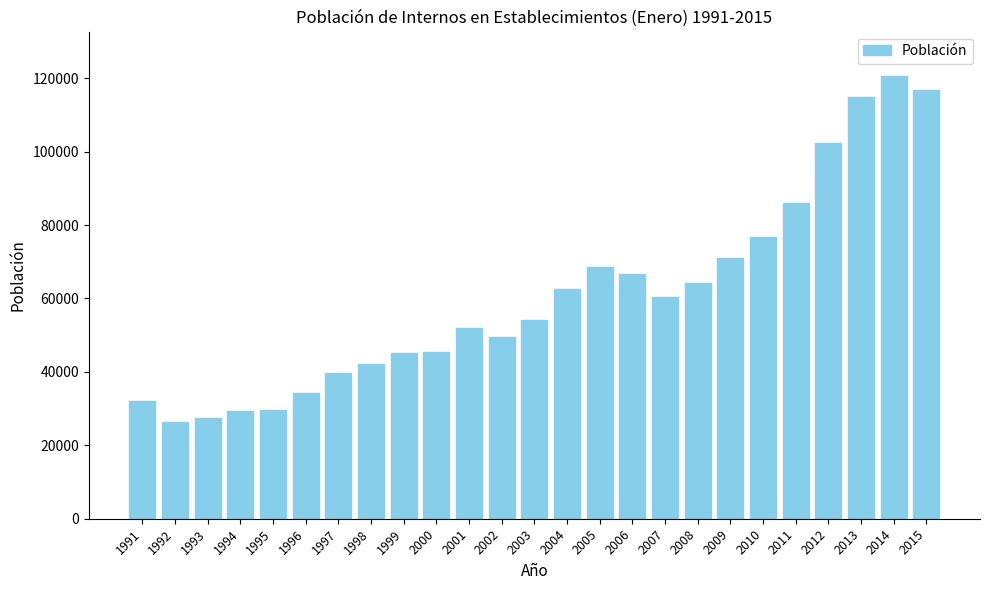

What is the sum of the values at 1995 and 1998?

71795